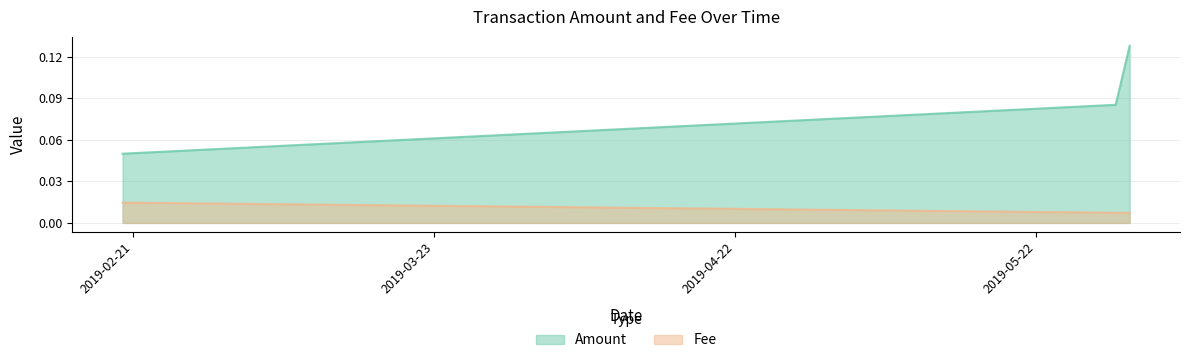

At which category does the chart reach its minimum across all series?

2019-05-31 08:08:13